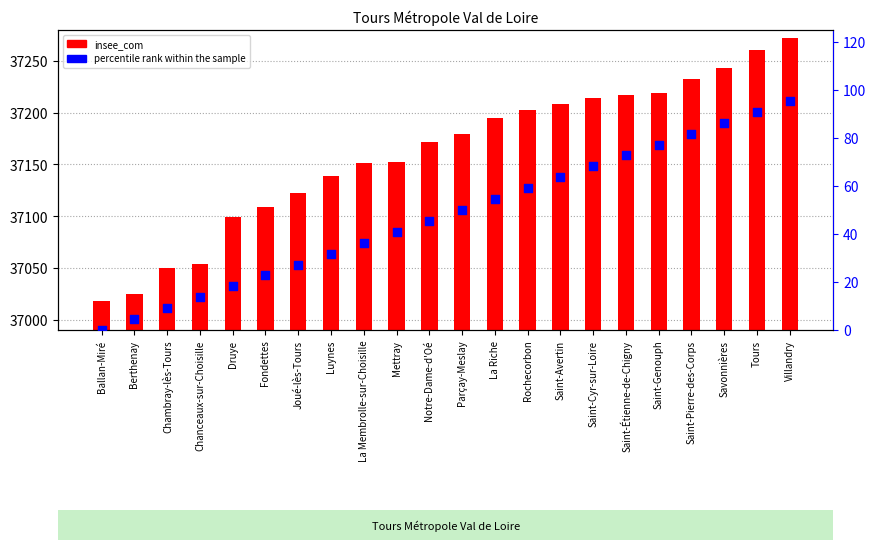

Which series contains the lowest Y value?

percentile rank within the sample